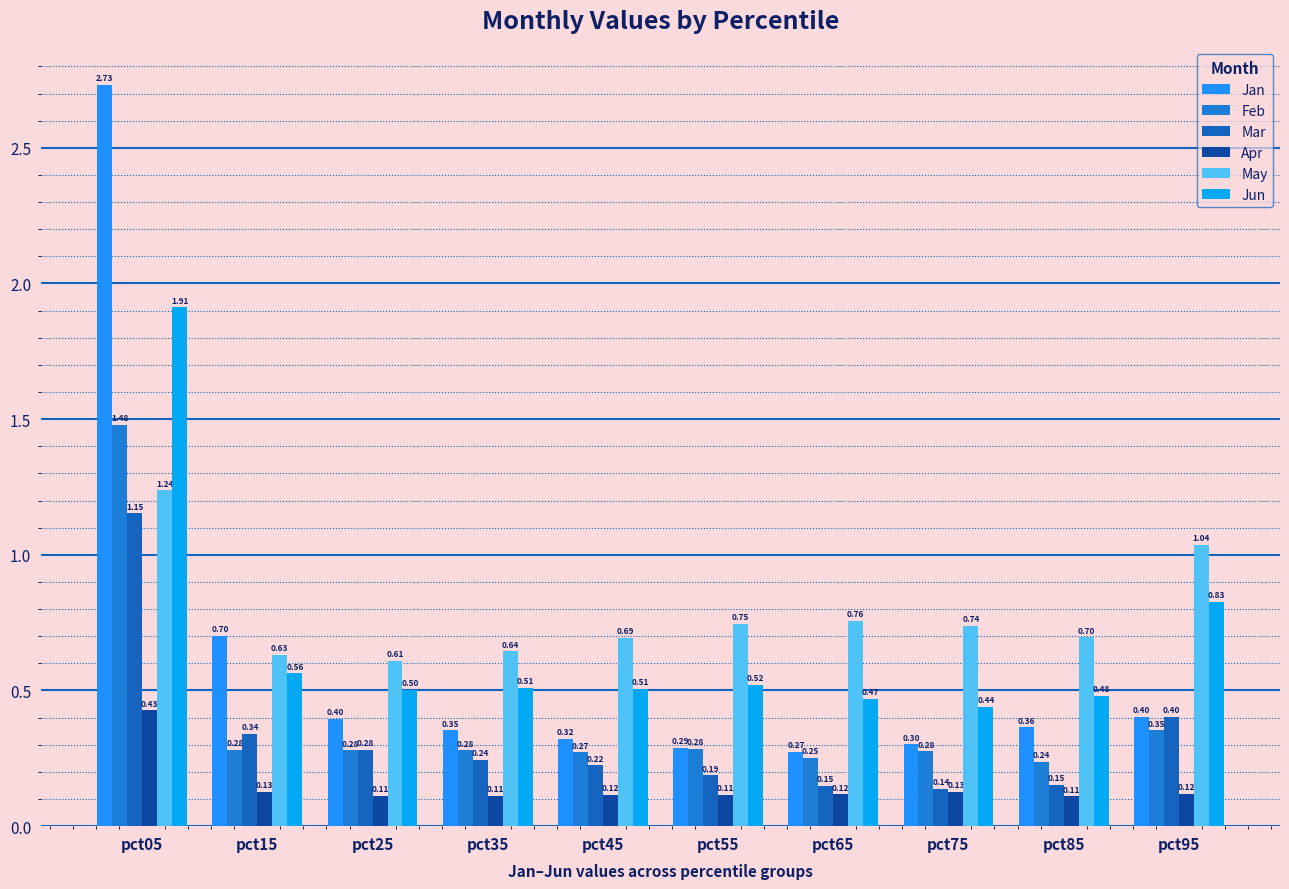

How many groups of bars are there?

10